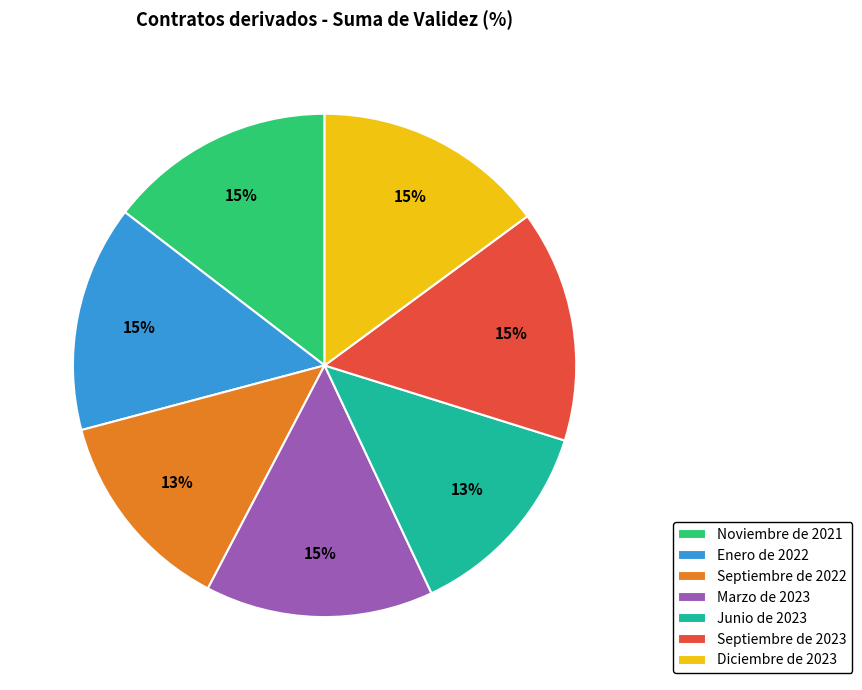

Does Septiembre de 2023 represent more than half of the total?

No